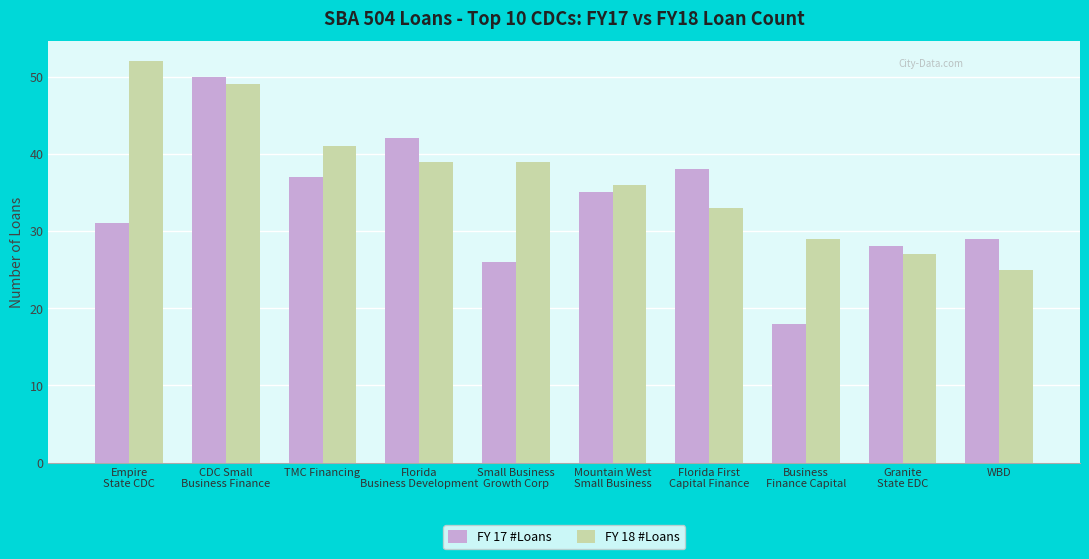

What are all the series names shown in the legend?

FY 17 #Loans, FY 18 #Loans